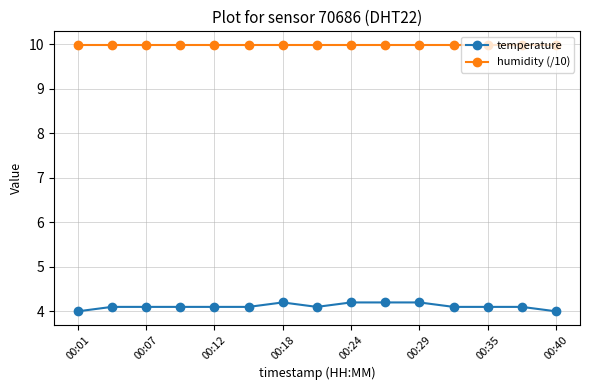

How many lines are shown in the chart?

2